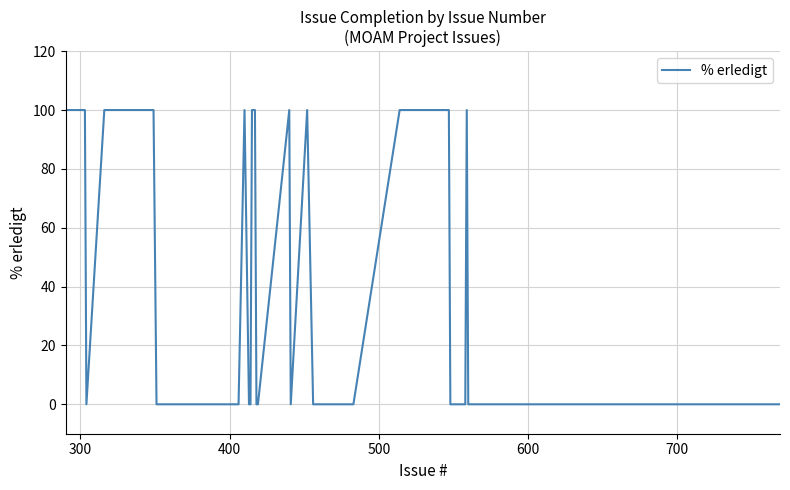

What is the greatest value displayed?

100